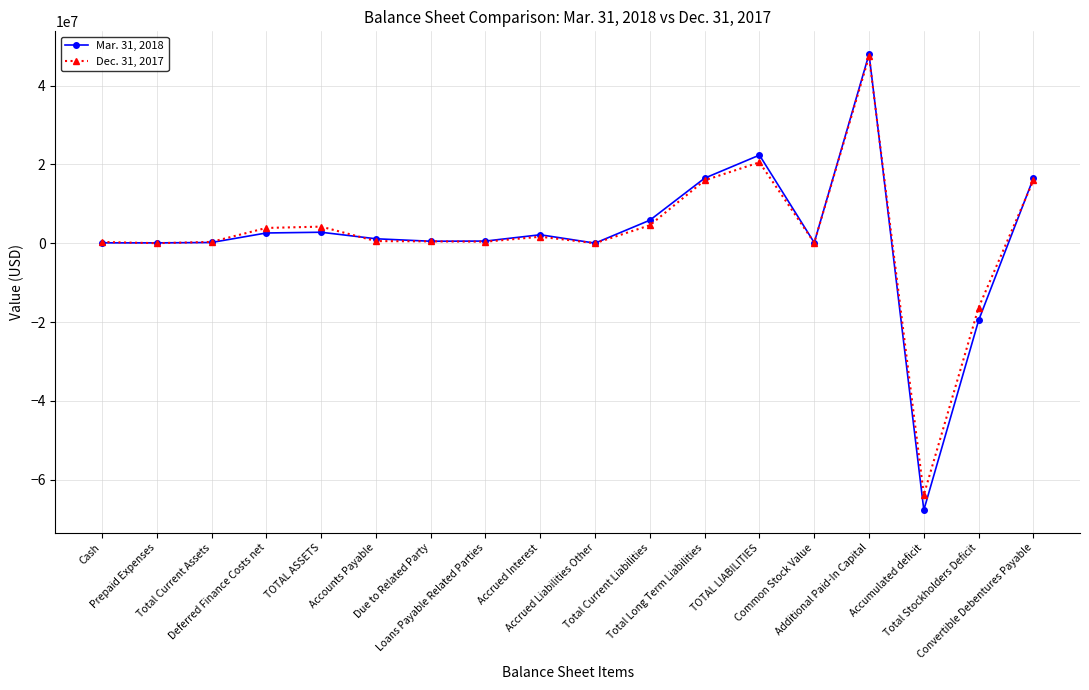

True or false: Dec. 31, 2017 has more than 0 points higher than both neighbors.

True